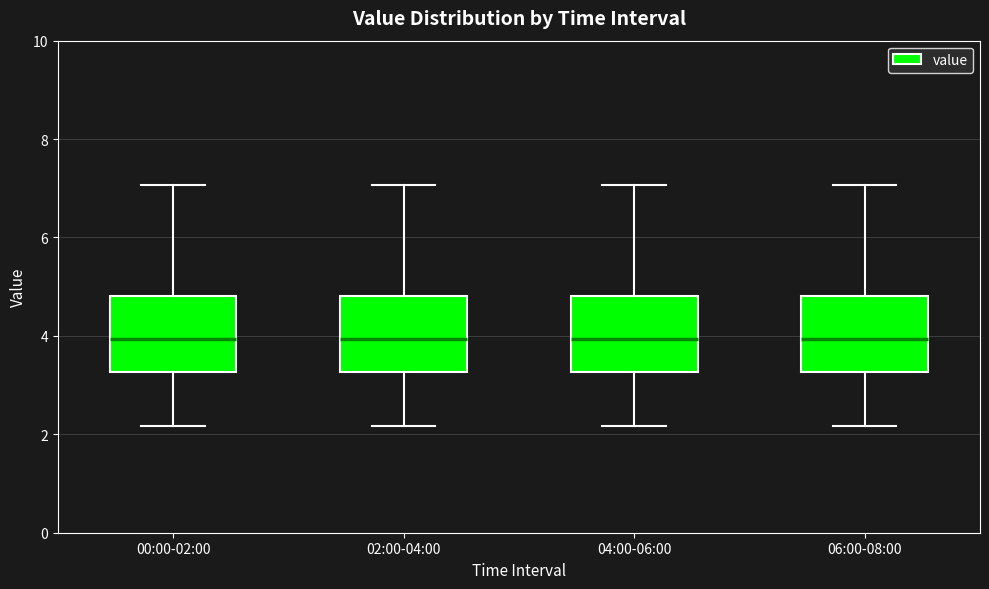

Reading left to right, read every box against the y-axis: the position of its median line, the range the box covers, and the ends of its whiskers. The values are not printed on the chart, so give them approximately, as read against the axis.

00:00-02:00: median 4.0, box 3.2 to 4.8, whiskers 2.2 to 7.0
02:00-04:00: median 4.0, box 3.2 to 4.8, whiskers 2.2 to 7.0
04:00-06:00: median 4.0, box 3.2 to 4.8, whiskers 2.2 to 7.0
06:00-08:00: median 4.0, box 3.2 to 4.8, whiskers 2.2 to 7.0